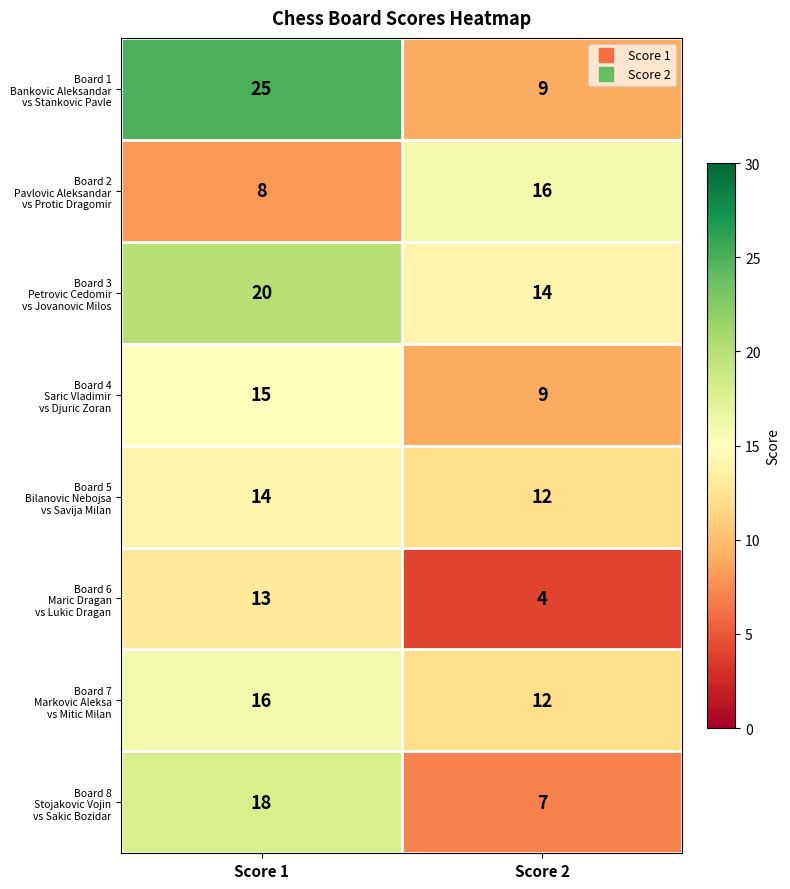

What is the total value across all series at Score 1?

129